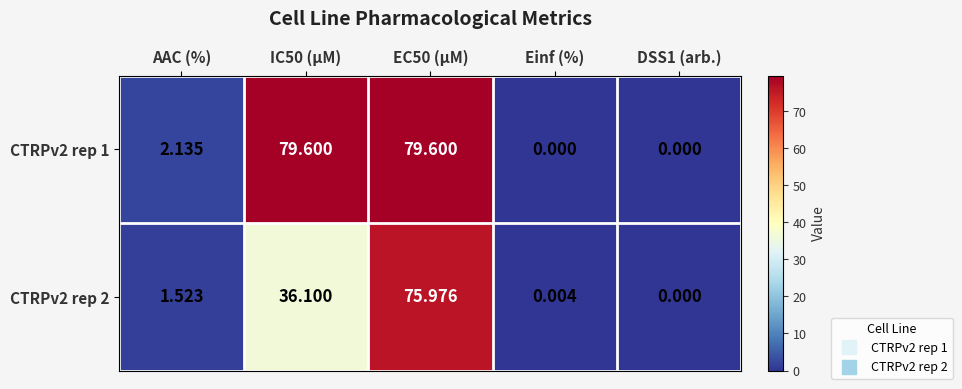

Where is CTRPv2 rep 1 nearest to the value 39?

AAC (%)